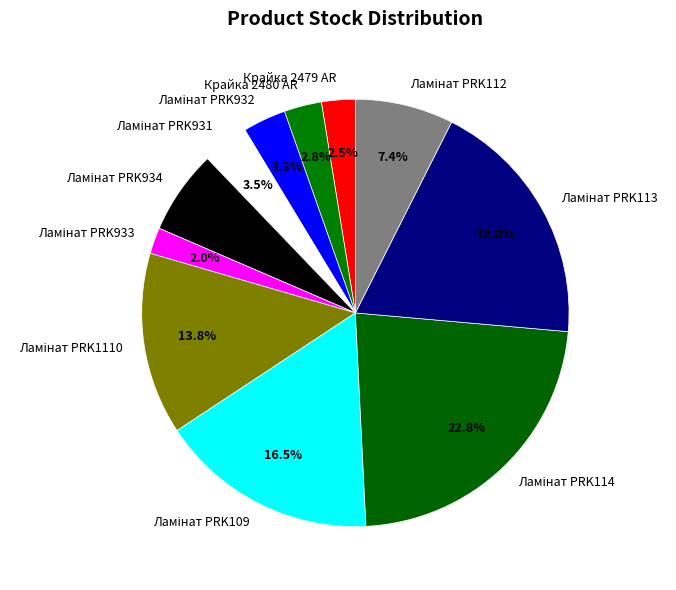

Is there a majority slice in this chart?

No